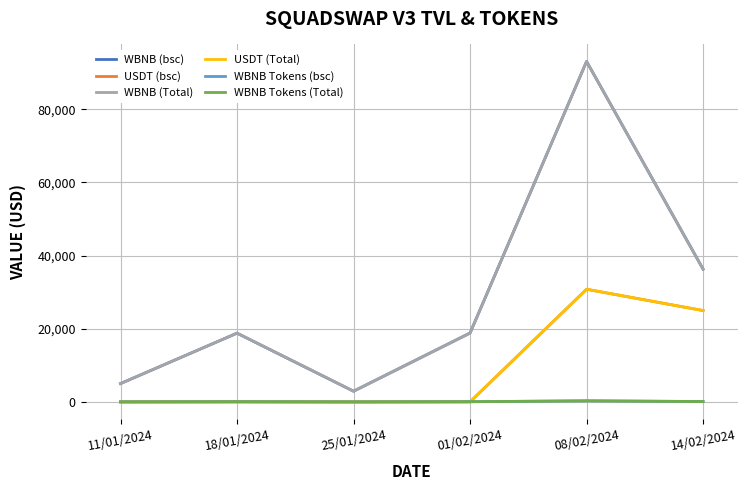

Does the chart have visible grid lines?

Yes